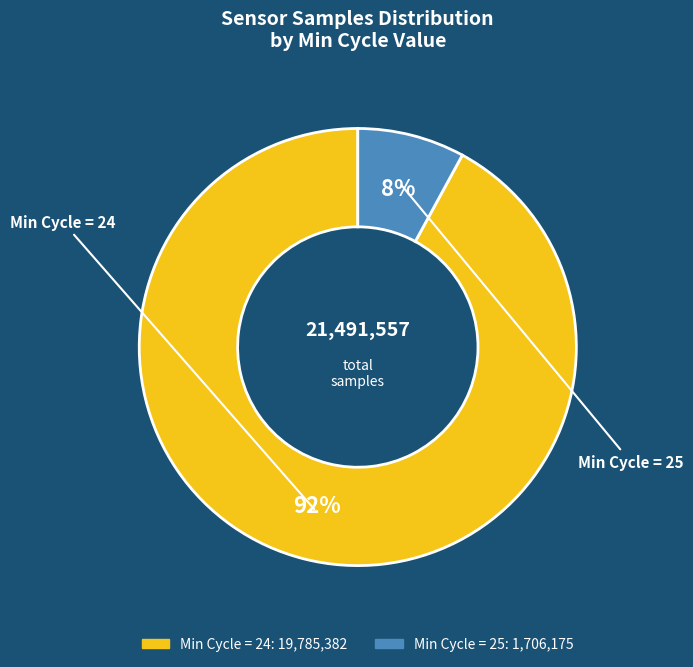

To the nearest percent, what is the difference between the largest and smallest slice percentages?

84%